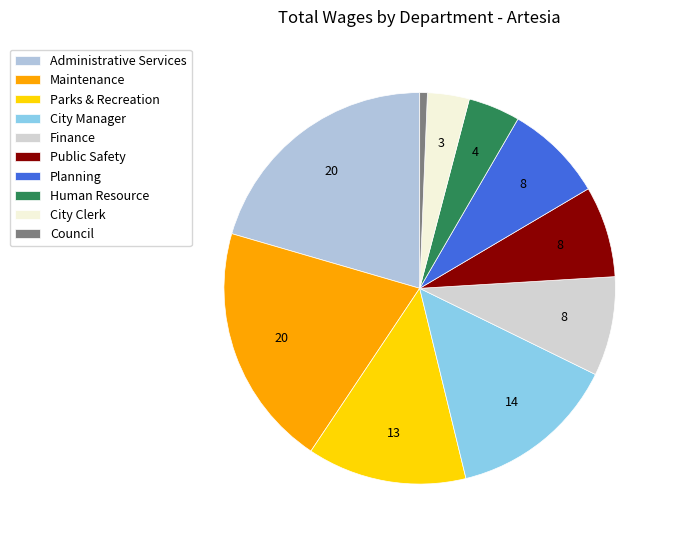

How many slices are in this pie chart?

10